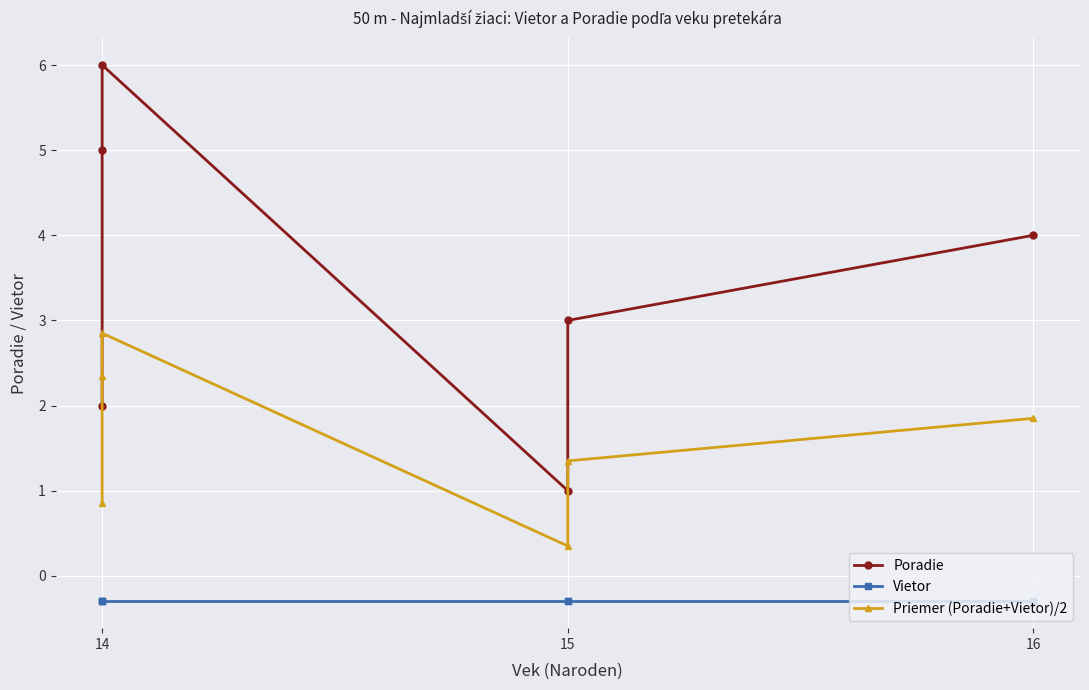

Which series changed the most between 14 and 16?

Poradie